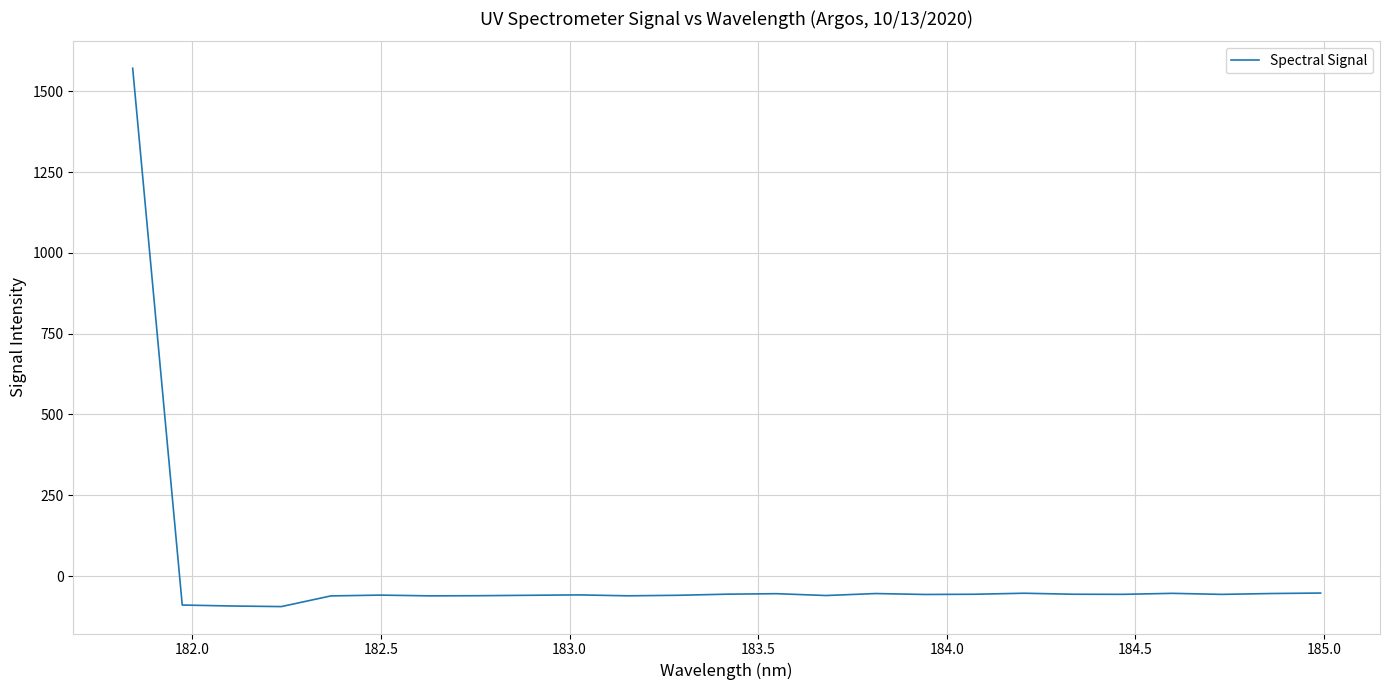

What is the difference between the maximum and minimum values?

1665.8